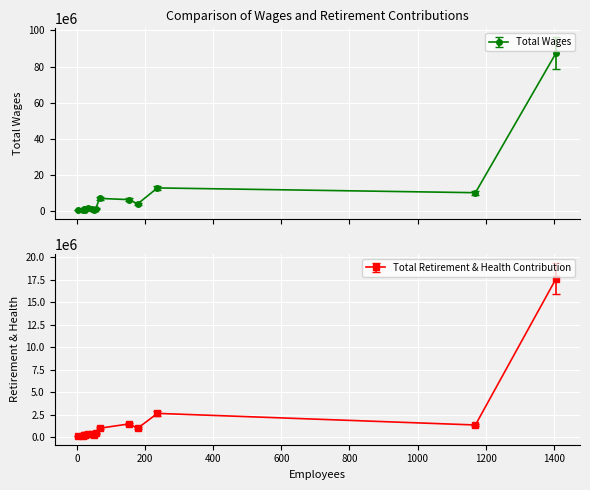

Is this an area chart (filled region under the line)?

No